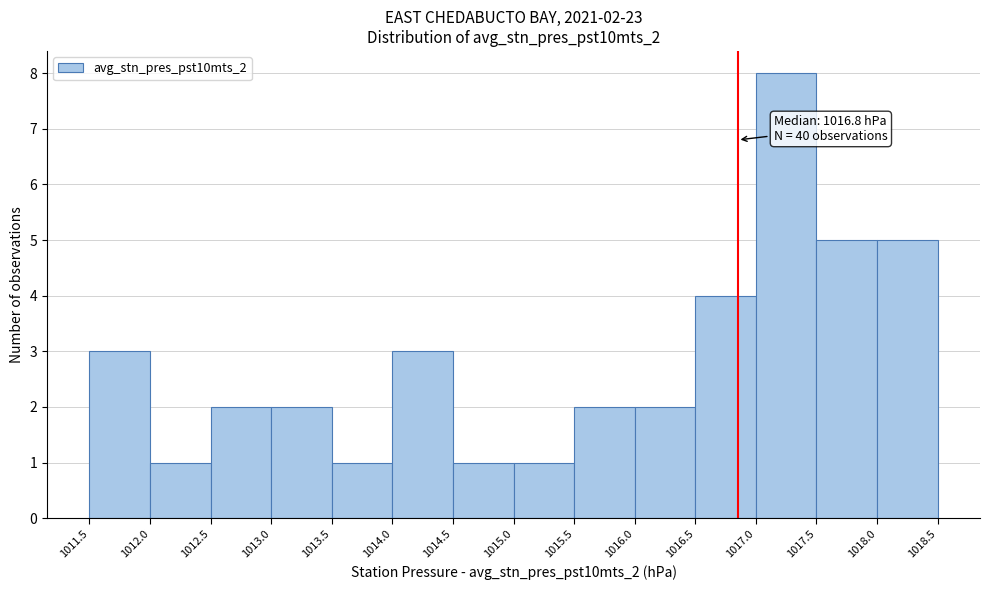

Which range on the x-axis has the tallest bar?

1017.0 to 1017.5